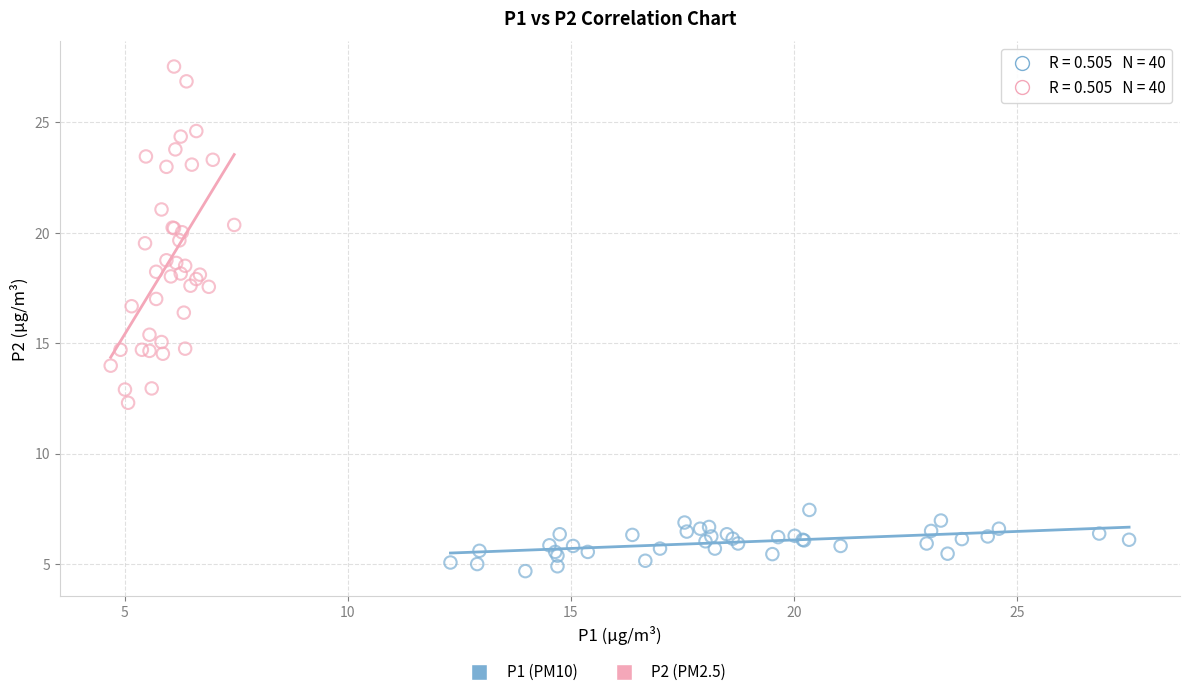

Which series reaches the minimum Y coordinate?

P1 (PM10)